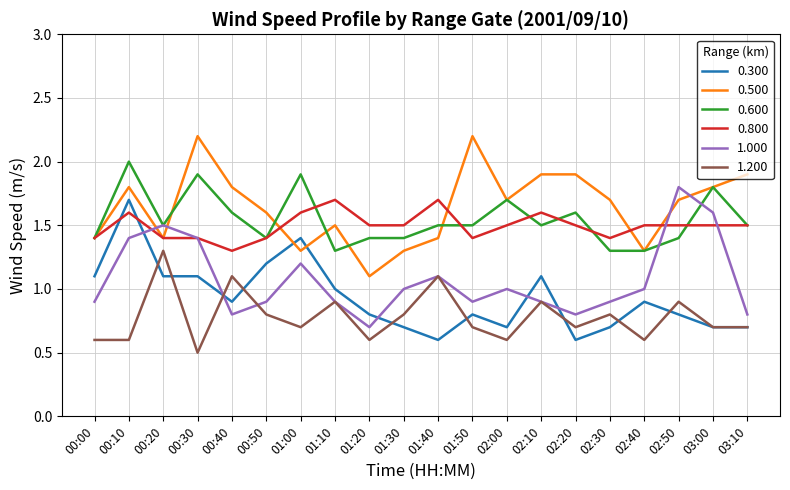

Between 02:20 and 02:40, which series saw the biggest shift?

0.500